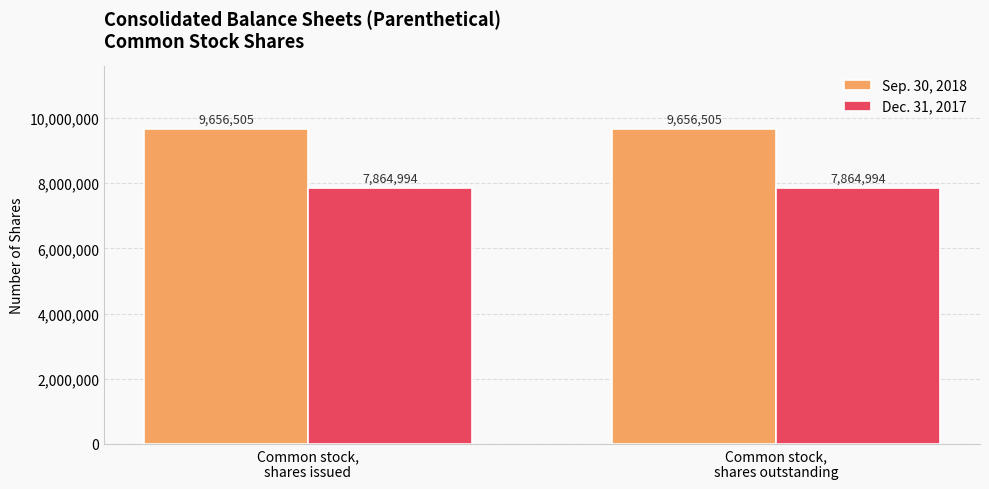

Which series has the largest total across all categories?

Sep. 30, 2018